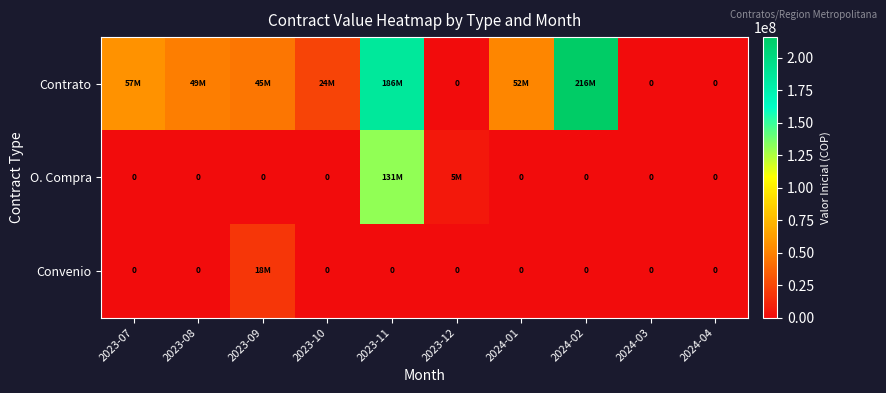

At which label does Convenio reach its peak?

2023-09